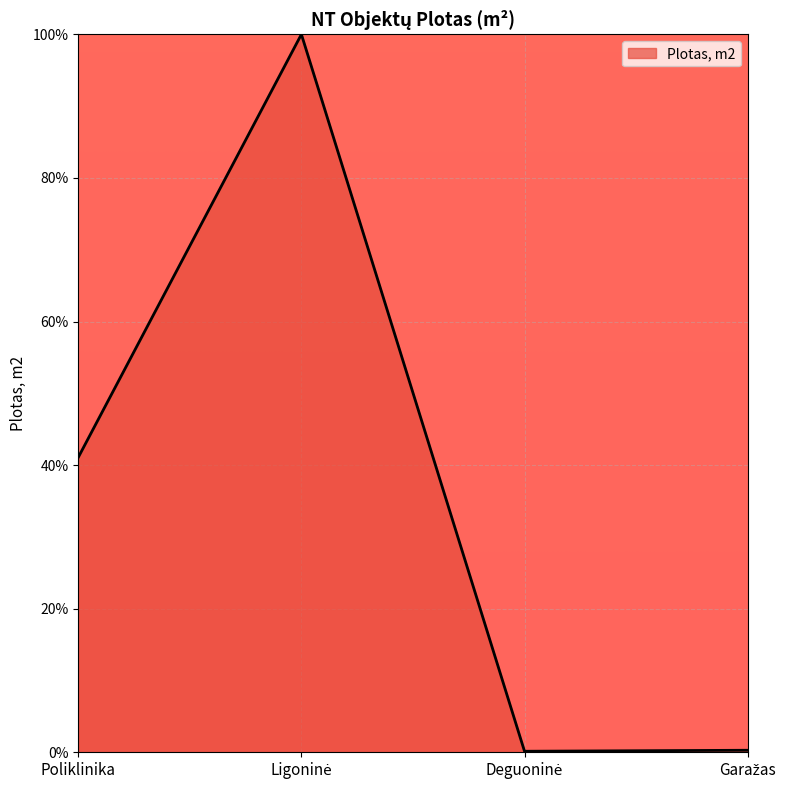

How many values exceed 41?

2